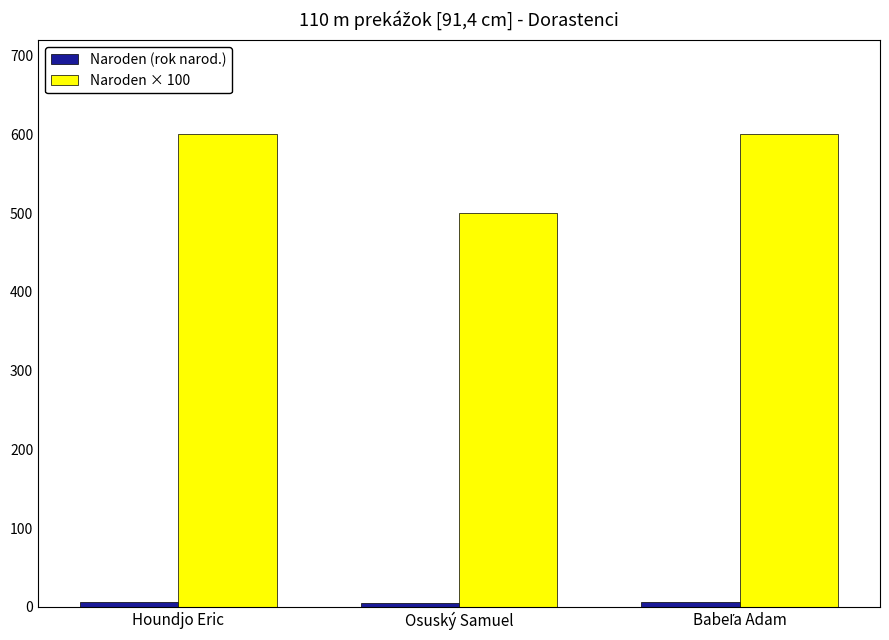

What is the difference between the second highest and minimum values in the Naroden × 100 series?

100